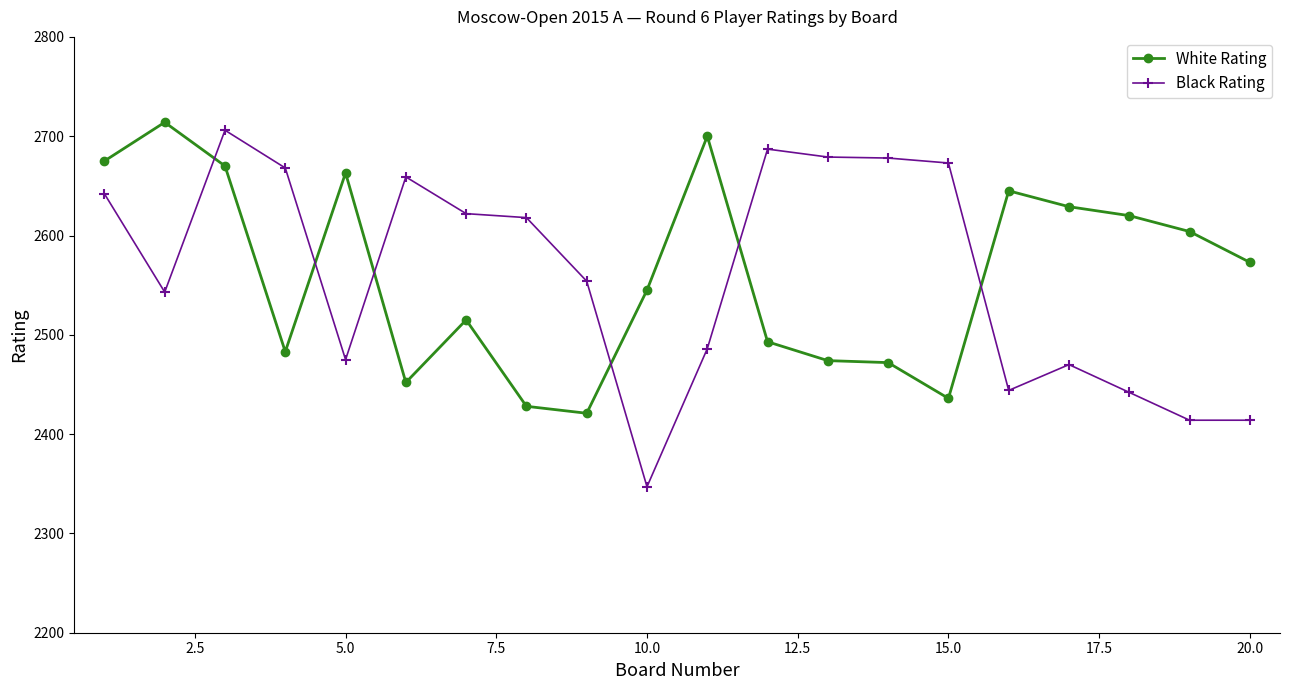

Which series has the widest spread of values?

Black Rating